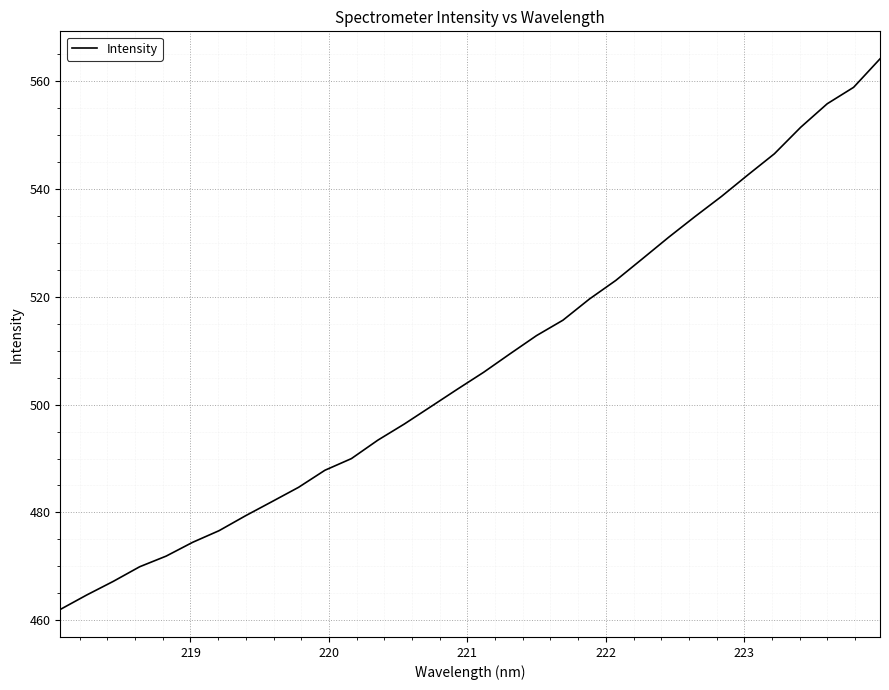

How many values exceed 505?

16